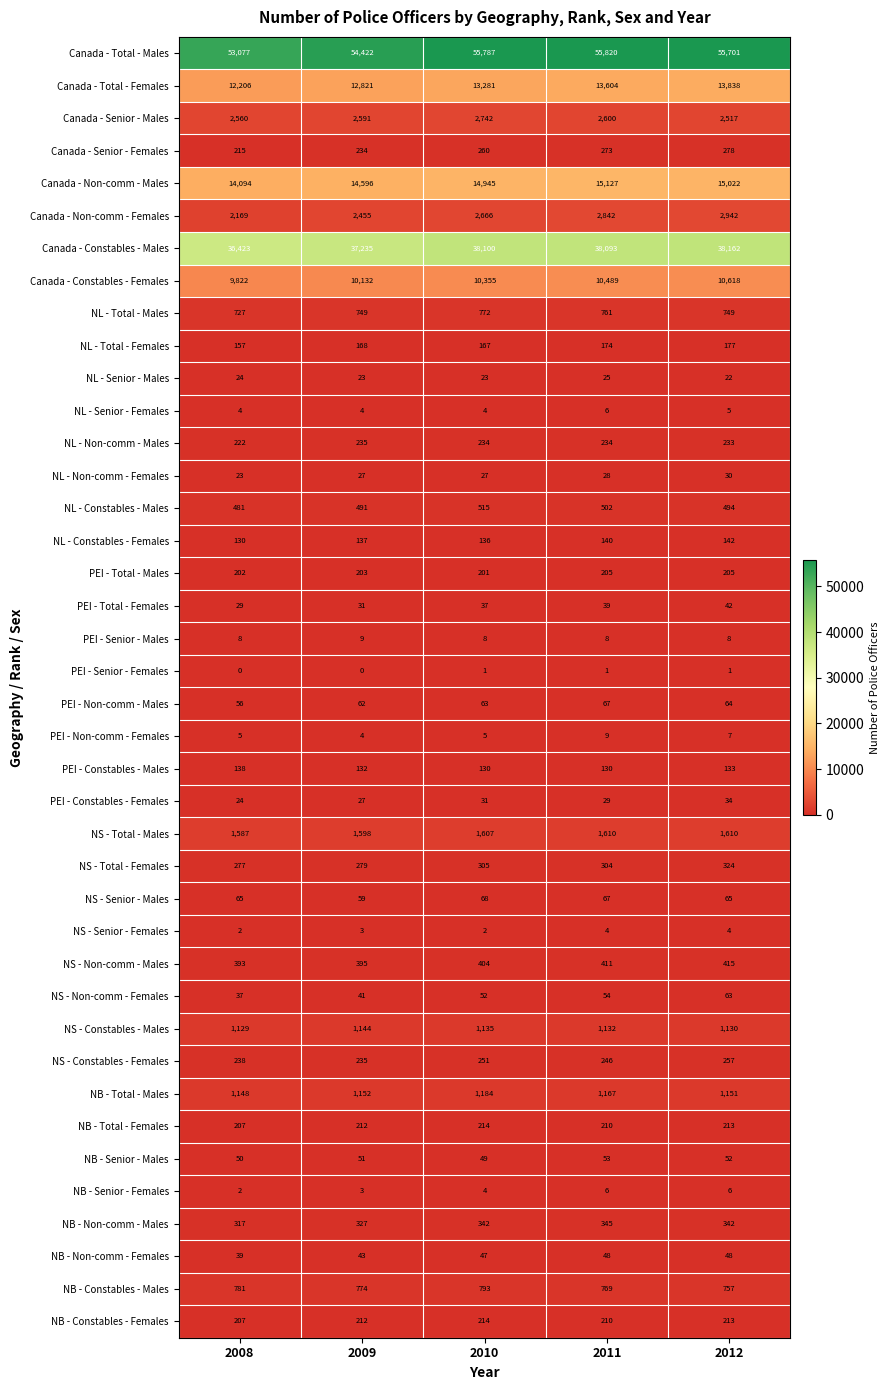

At which label does Canada - Total - Males first exceed 55701?

2010